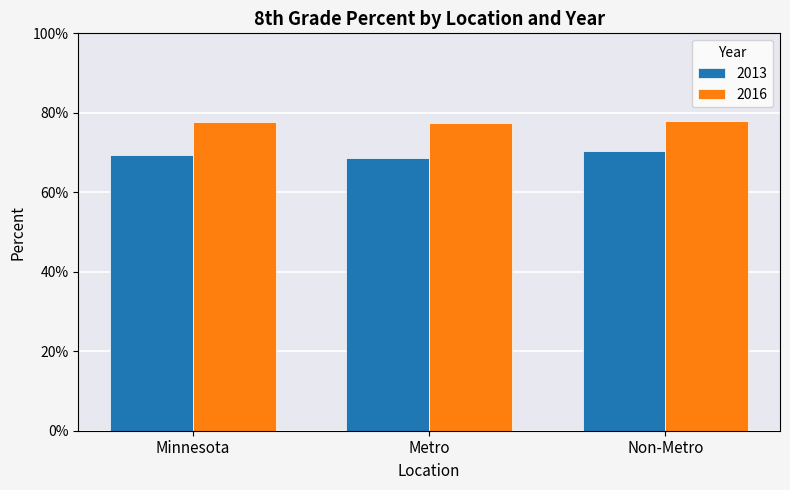

What are all the series names shown in the legend?

2013, 2016